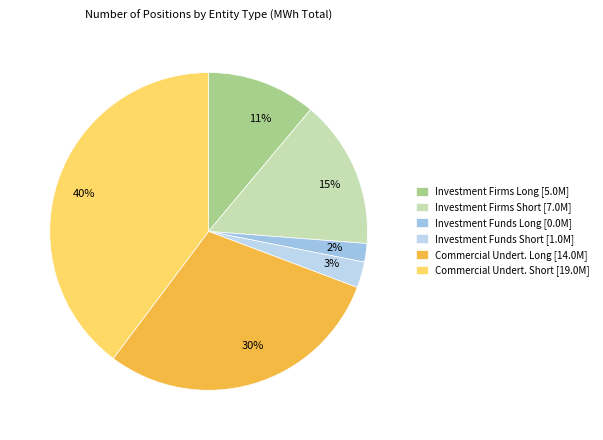

The 30% slice represents 22% of the pie. True or false?

False